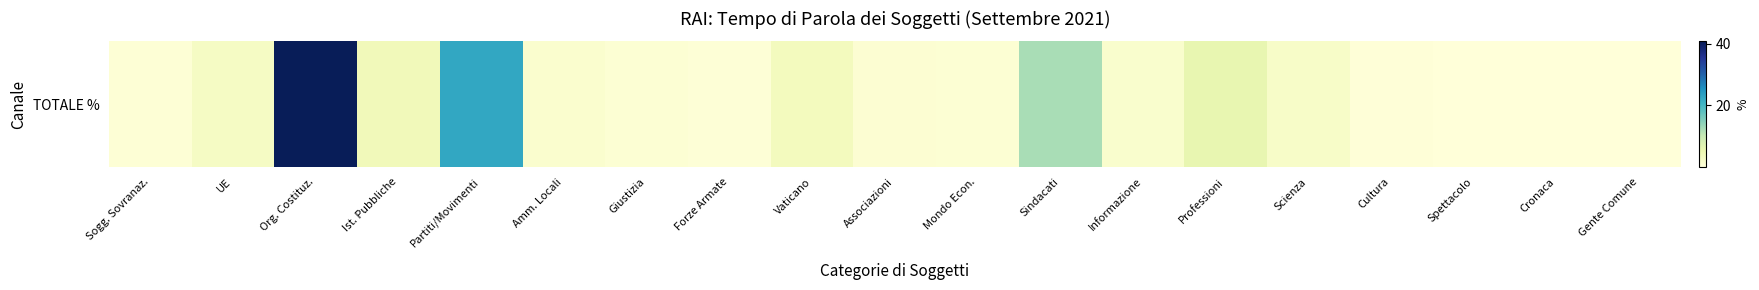

The chart shows a value of 0.0 at Cronaca. True or false?

False